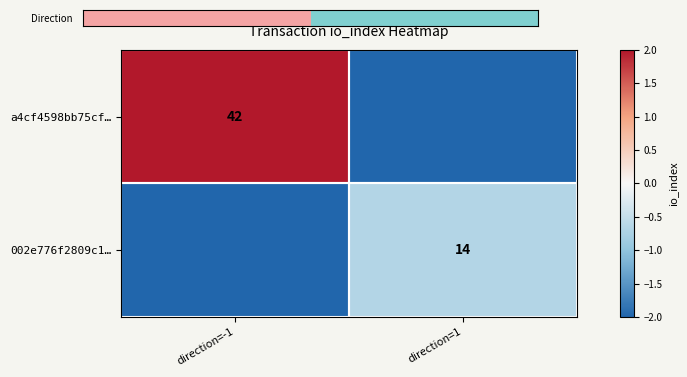

Which category has the highest value across all series?

direction=1